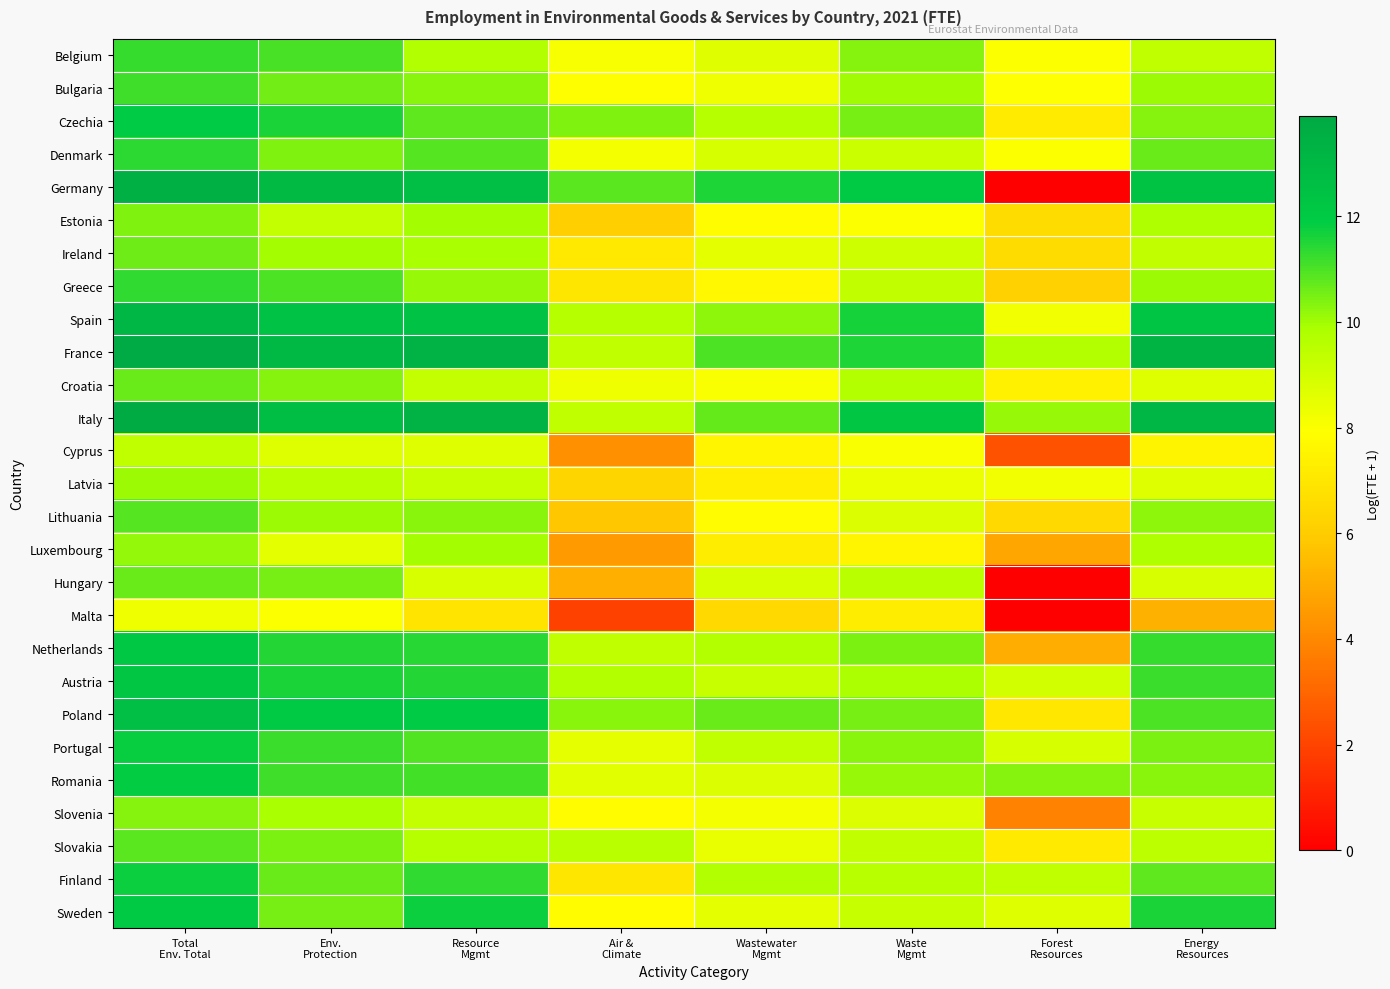

What is the spread (max minus min) of values at Energy
Resources?

8.1